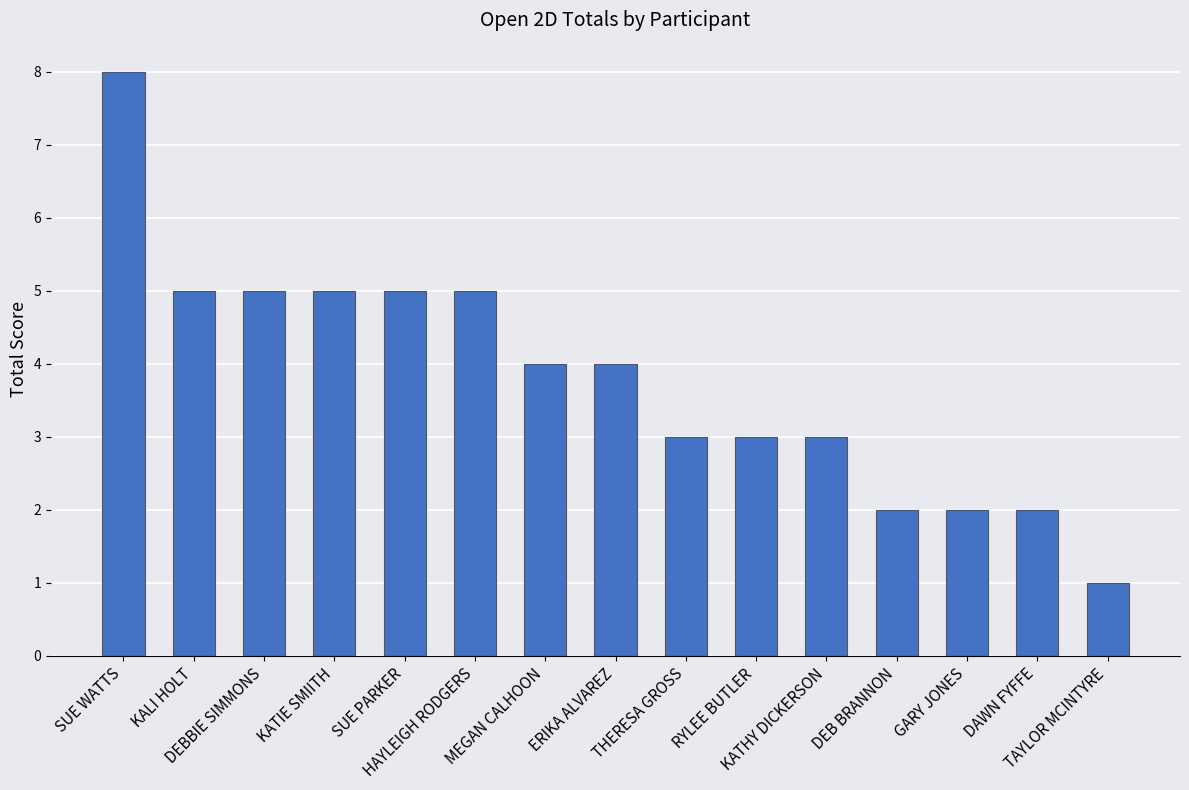

Which category has the highest value across all series?

SUE WATTS